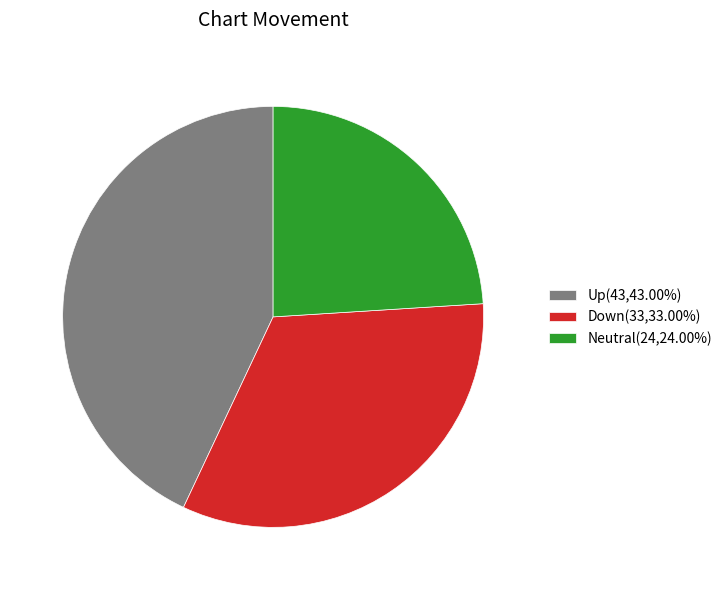

What is the ratio of the value at Neutral(24,24.00%) to the value at Up(43,43.00%)?

0.6